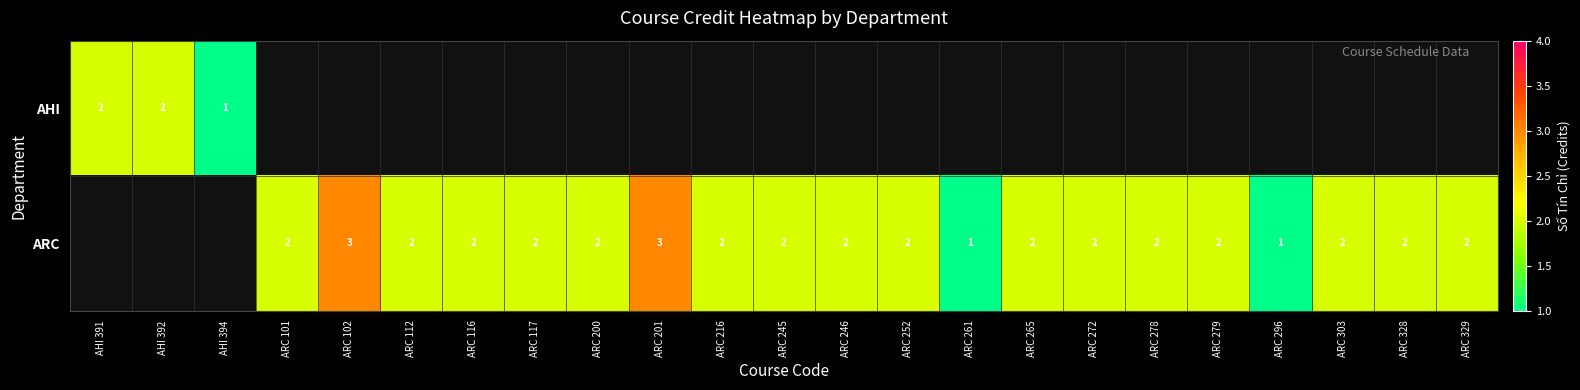

Is it true that ARC equals 1 at ARC 112?

False